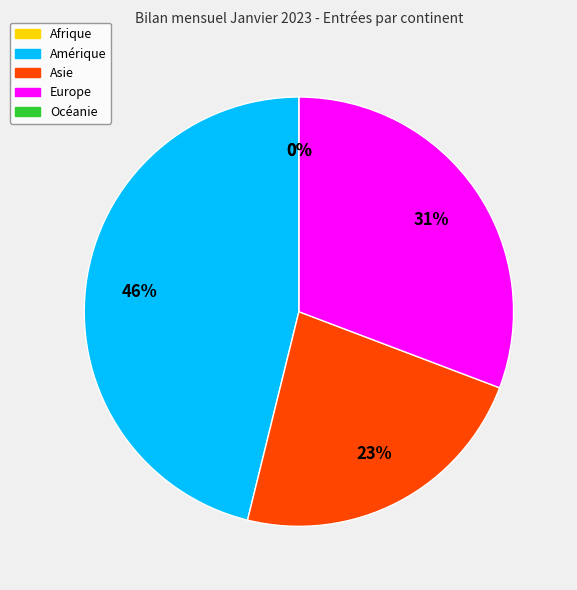

True or false: Océanie accounts for 11% of the total.

False